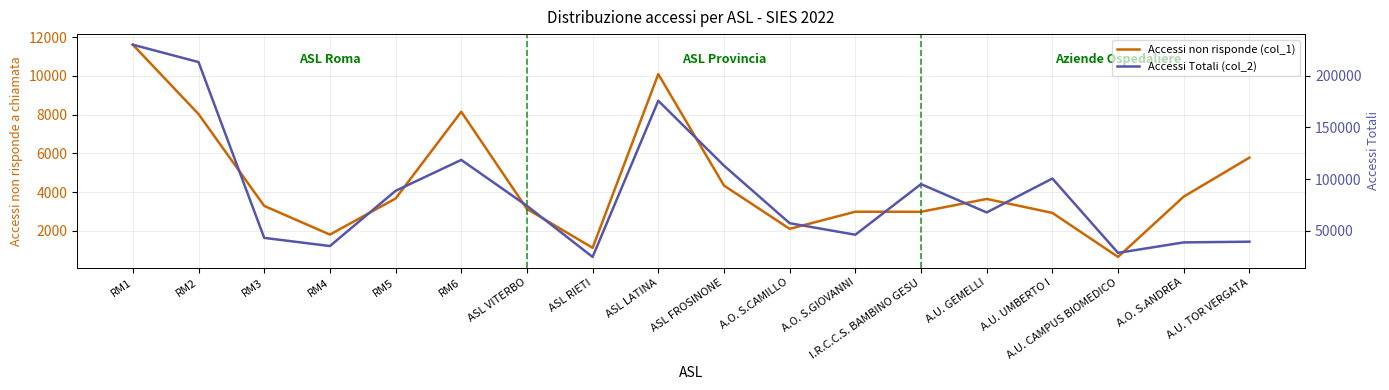

What is the smallest value displayed?

652